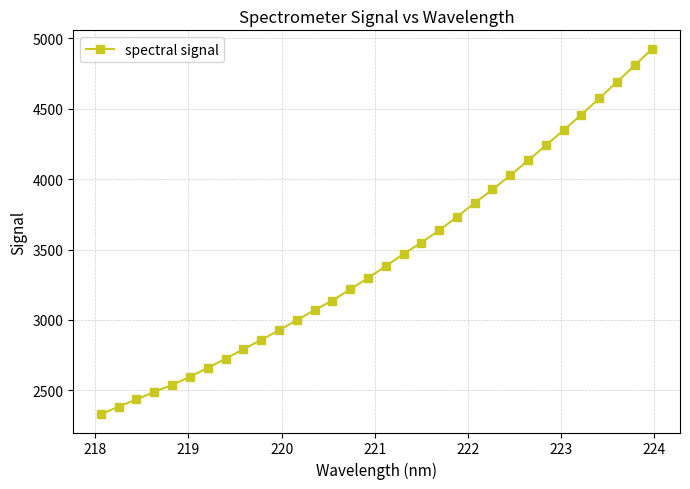

What is the value of the 32nd point from the left?

4927.4